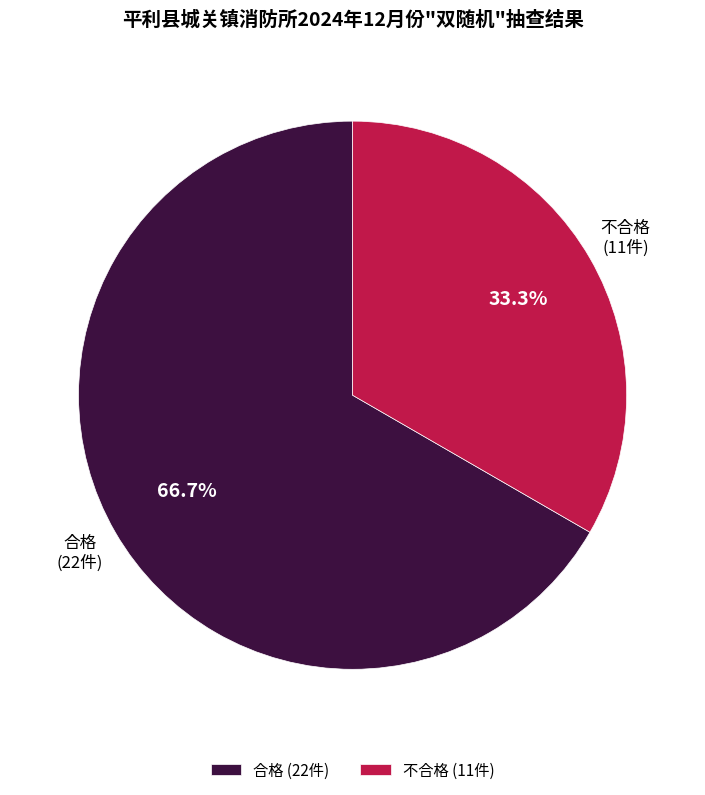

Do 不合格 and 合格 together represent more than half of the pie?

Yes